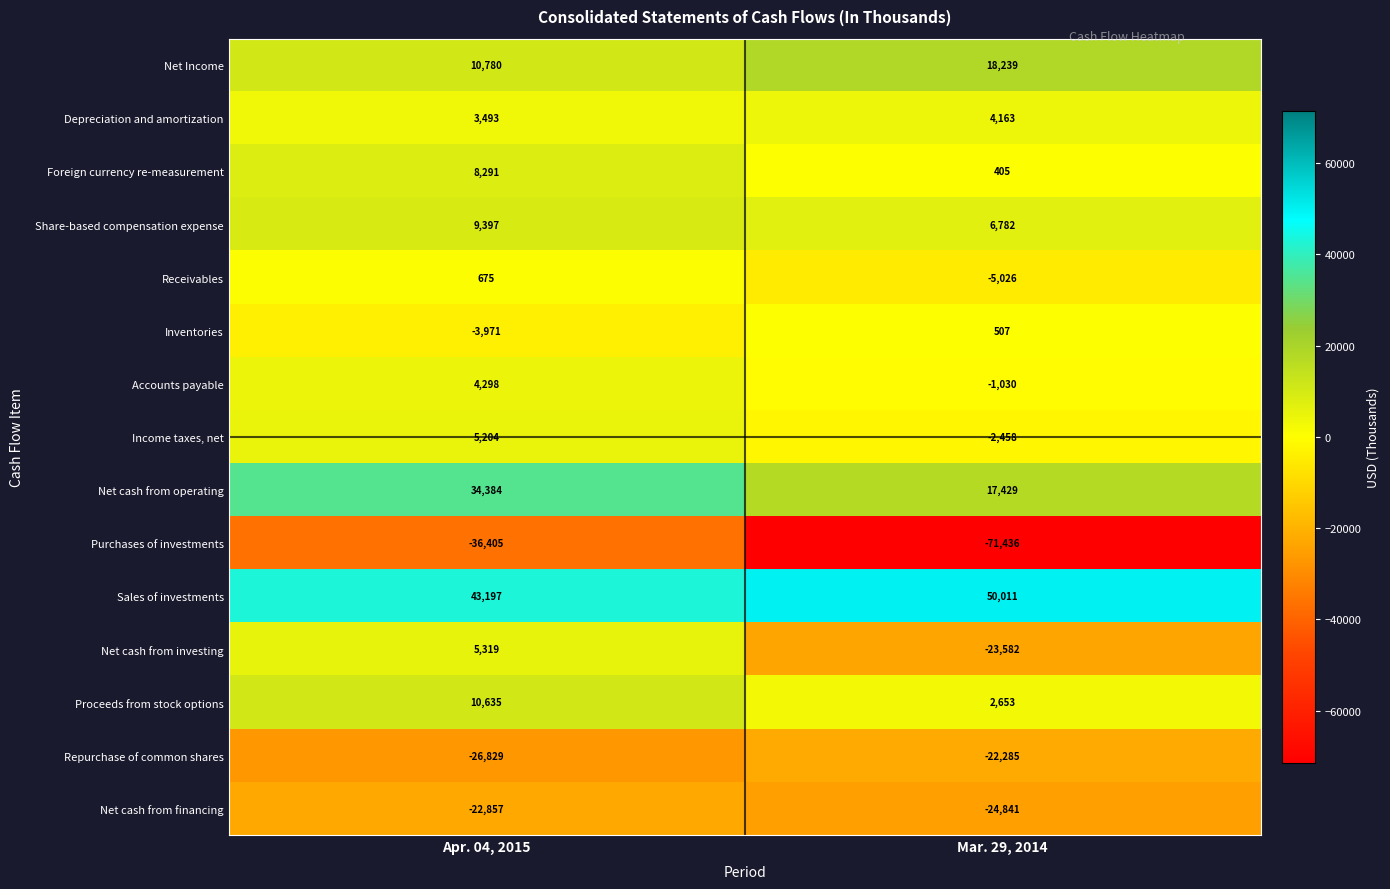

Which series has the widest spread of values?

Purchases of investments